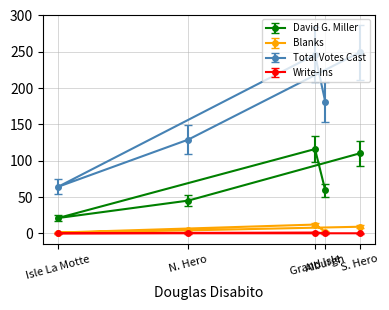

List the series in order of their peak value, highest first.

Total Votes Cast, David G. Miller, Blanks, Write-Ins